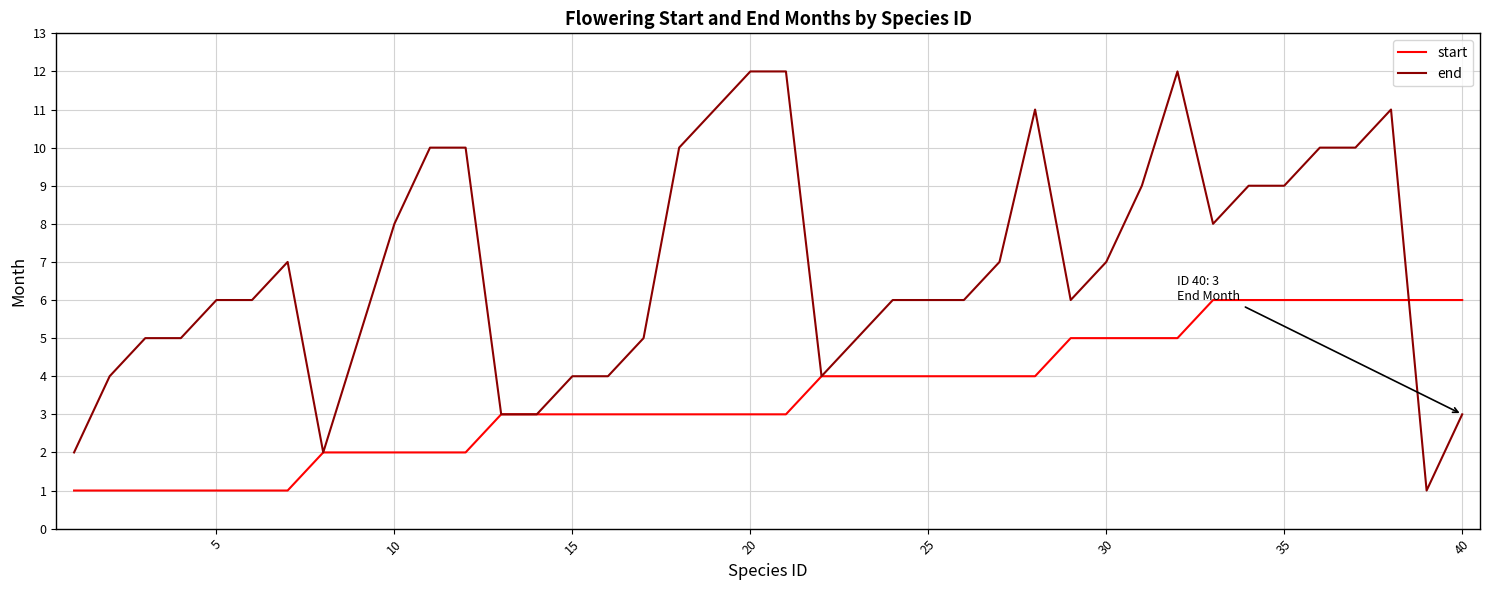

Which series has the largest total across all categories?

end